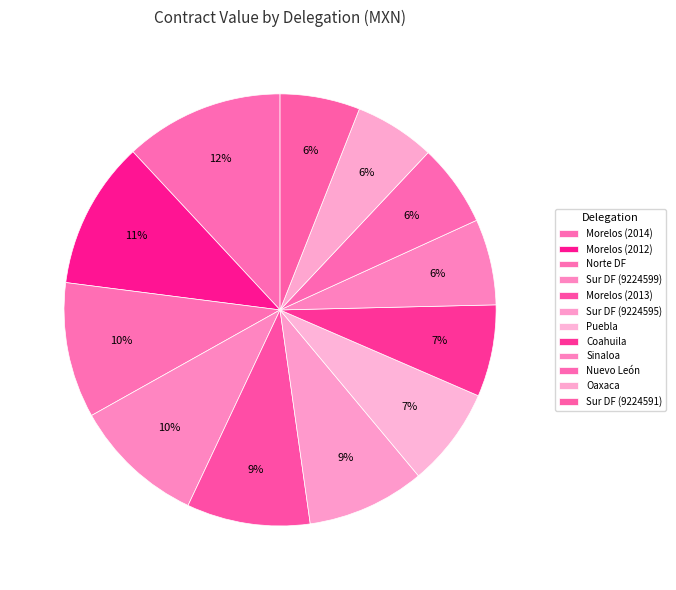

To the nearest percent, what percentage of the pie is Norte DF?

10%